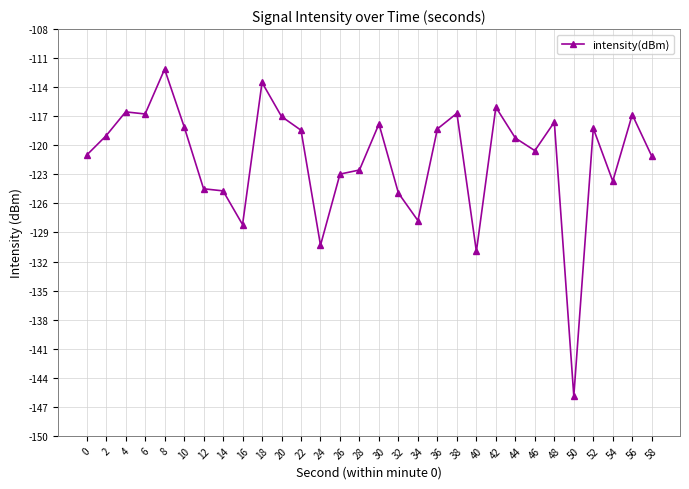

What is the value of the 8th point from the left?

-124.7